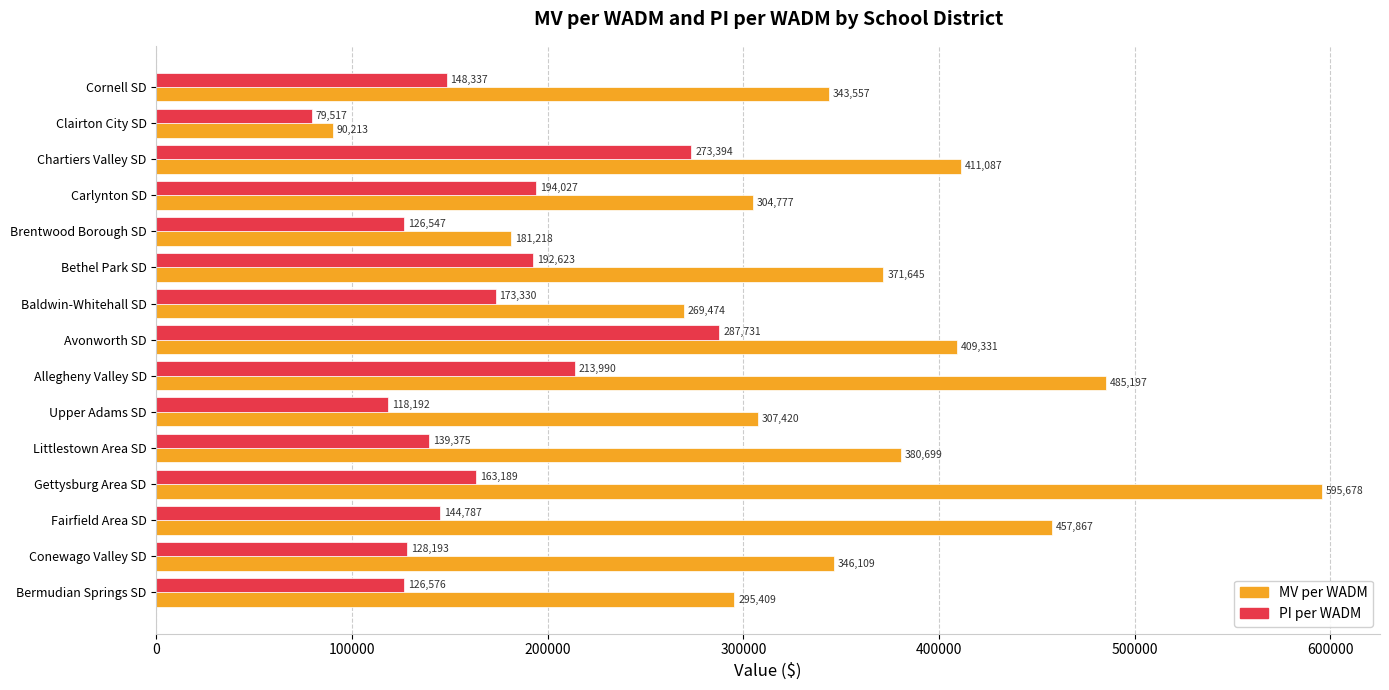

What is the difference between the MV per WADM values at Conewago Valley SD and Upper Adams SD?

38689